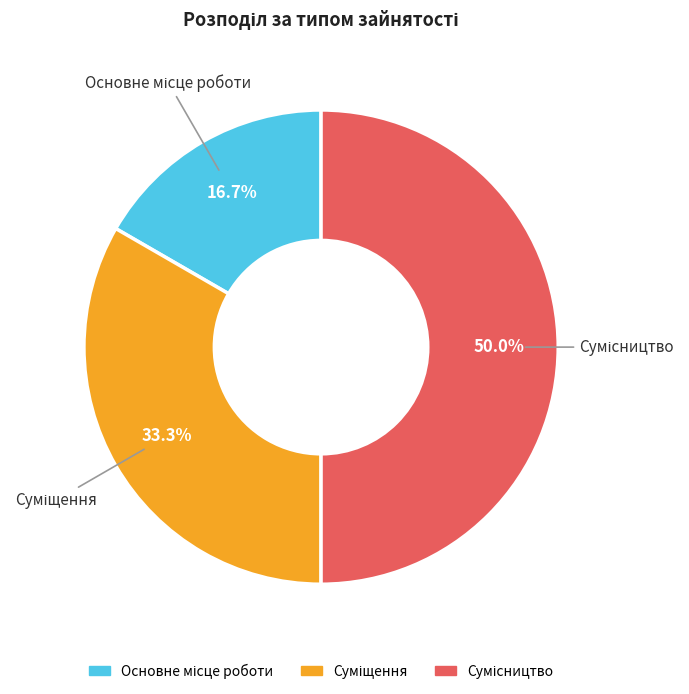

How many segments does this pie chart have?

3